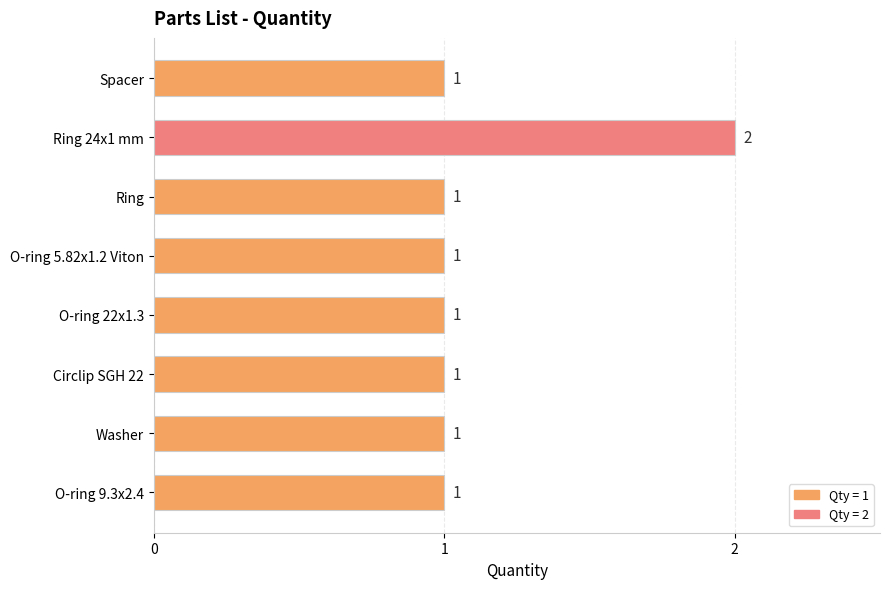

What is the sum of all values?

9